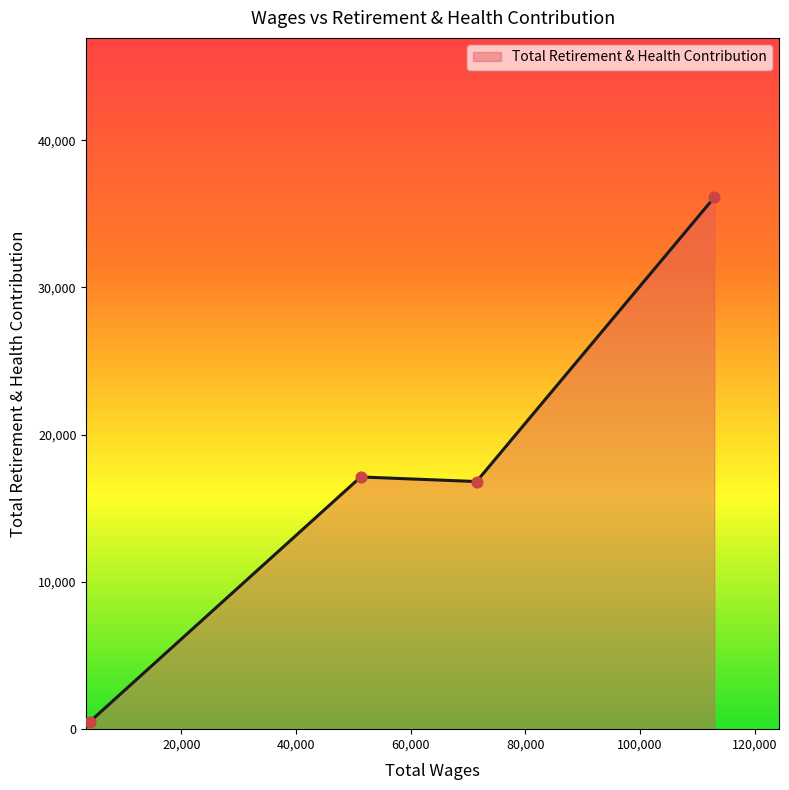

What is the difference between the maximum and minimum values?

35614